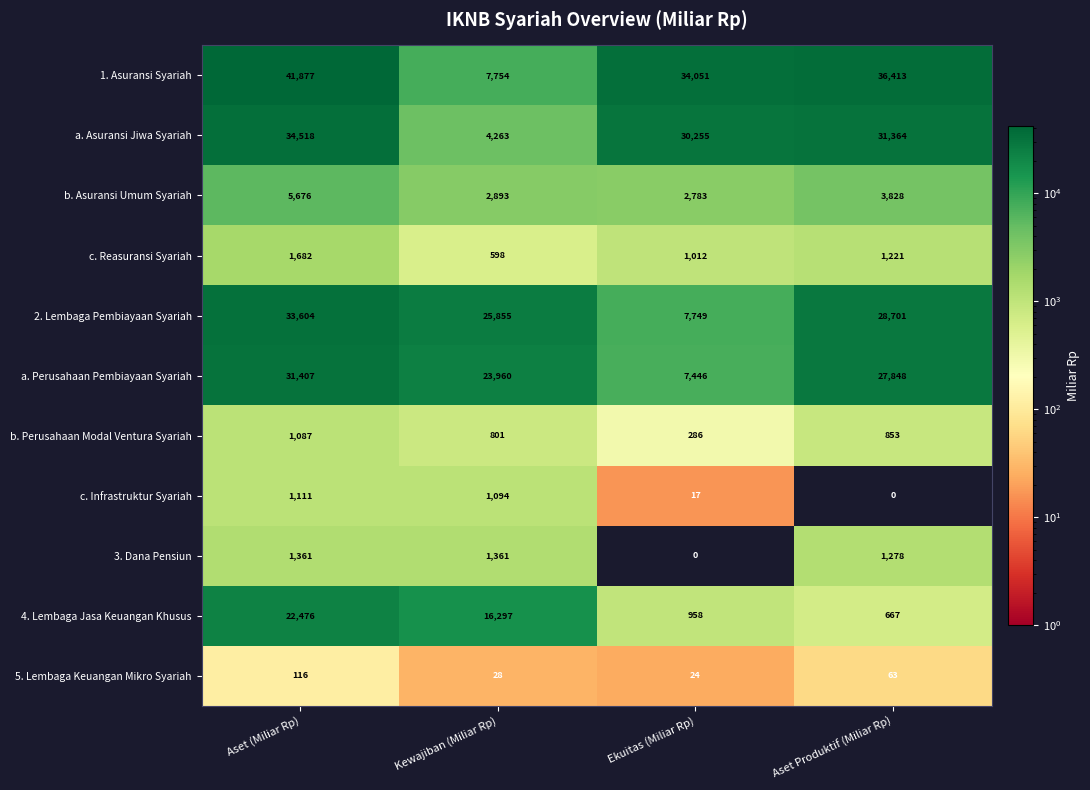

Which series has the largest range (max minus min)?

1. Asuransi Syariah